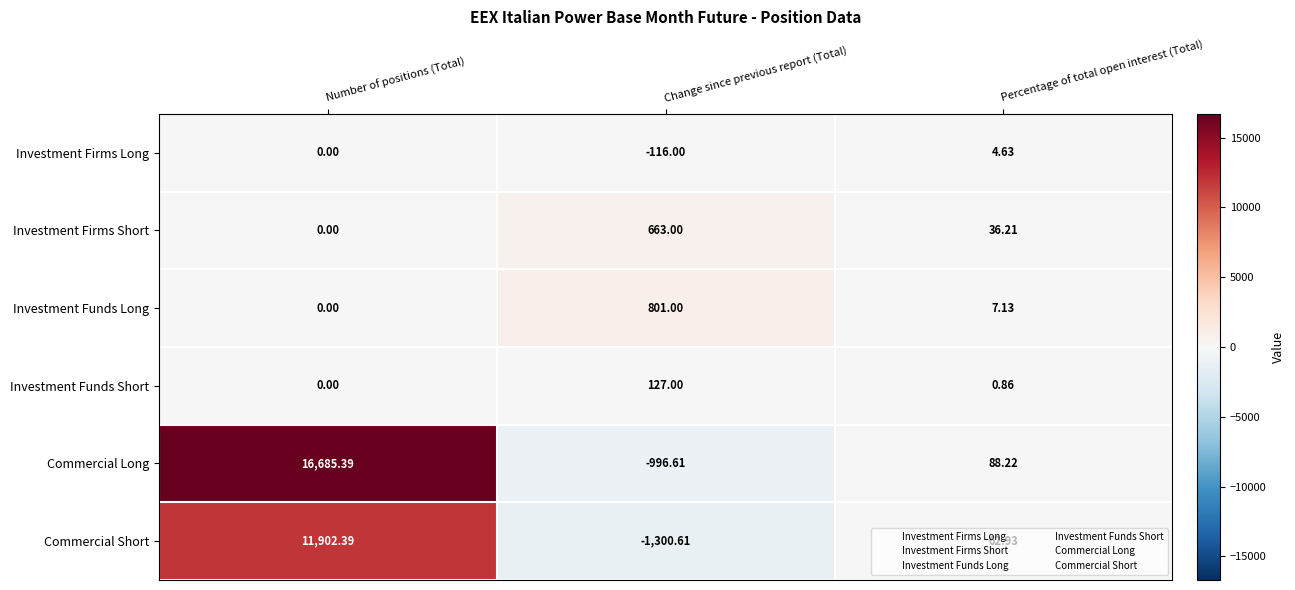

At which category does the chart reach its minimum across all series?

Change since previous report (Total)